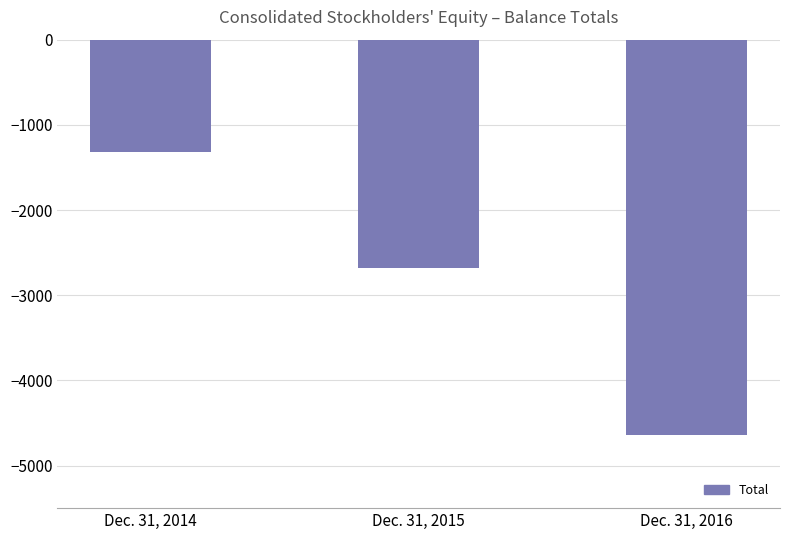

What is the value of the 1st bar from the left?

-1316